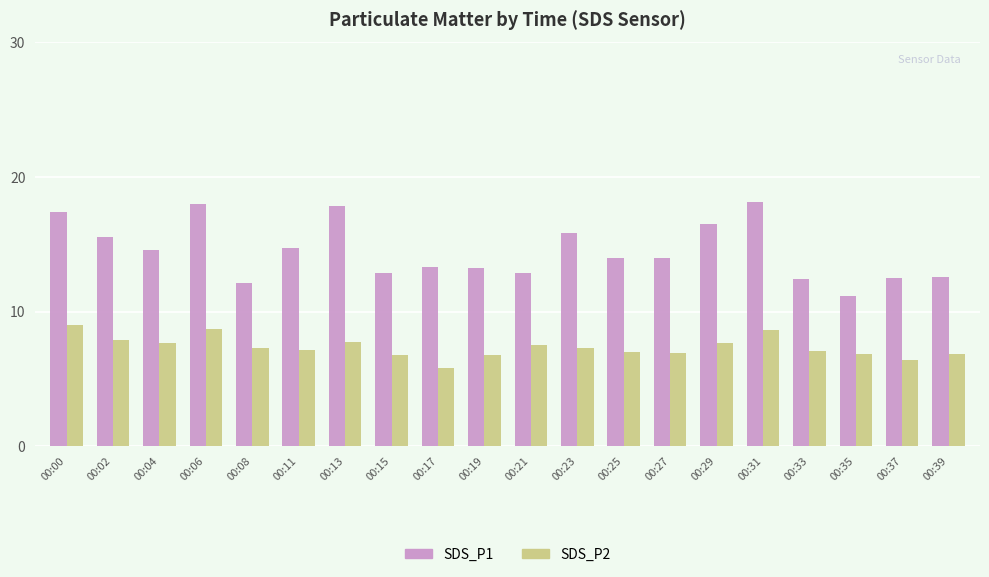

Rank the series by their maximum value, from highest to lowest.

SDS_P1, SDS_P2